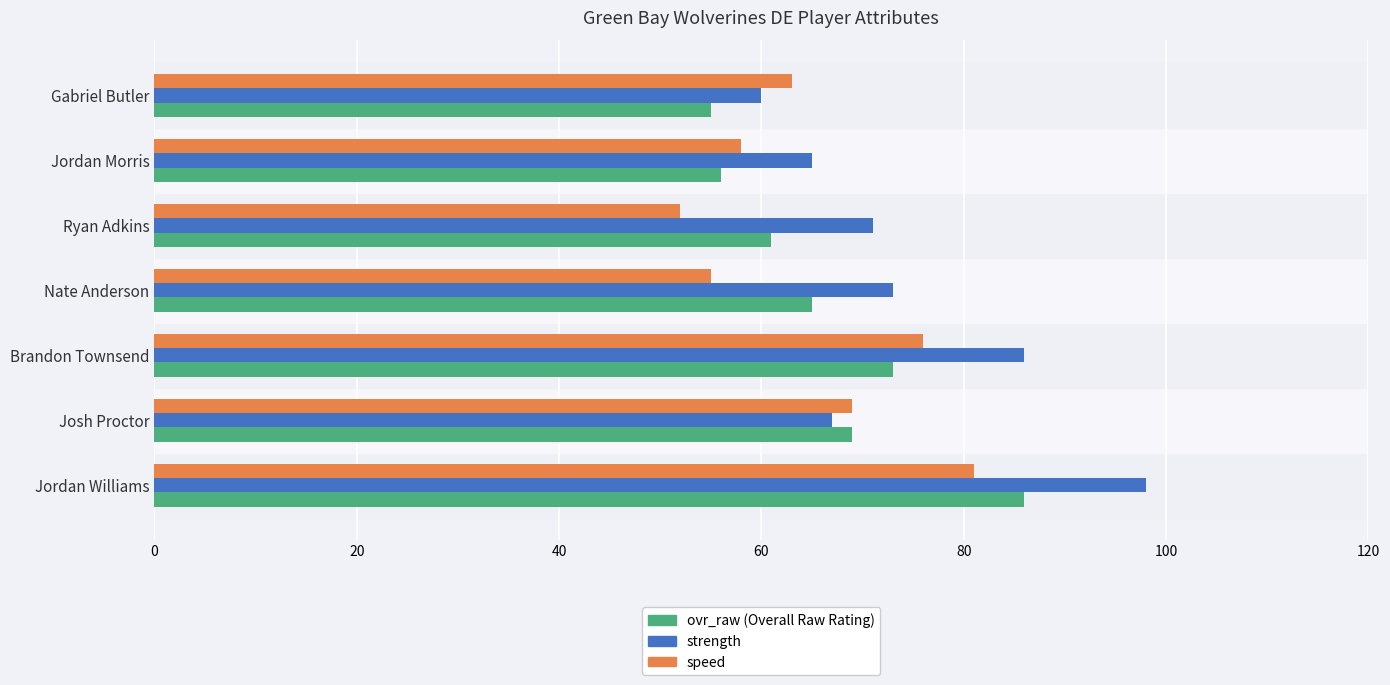

What is the difference between the highest and lowest values at Jordan Morris?

9